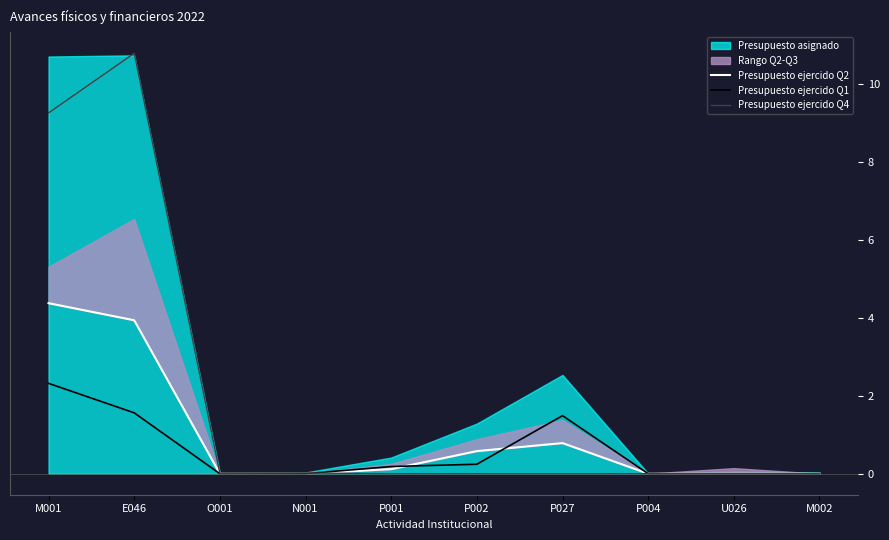

How many times do Presupuesto ejercido Q1 and Presupuesto ejercido Q2 cross each other?

2